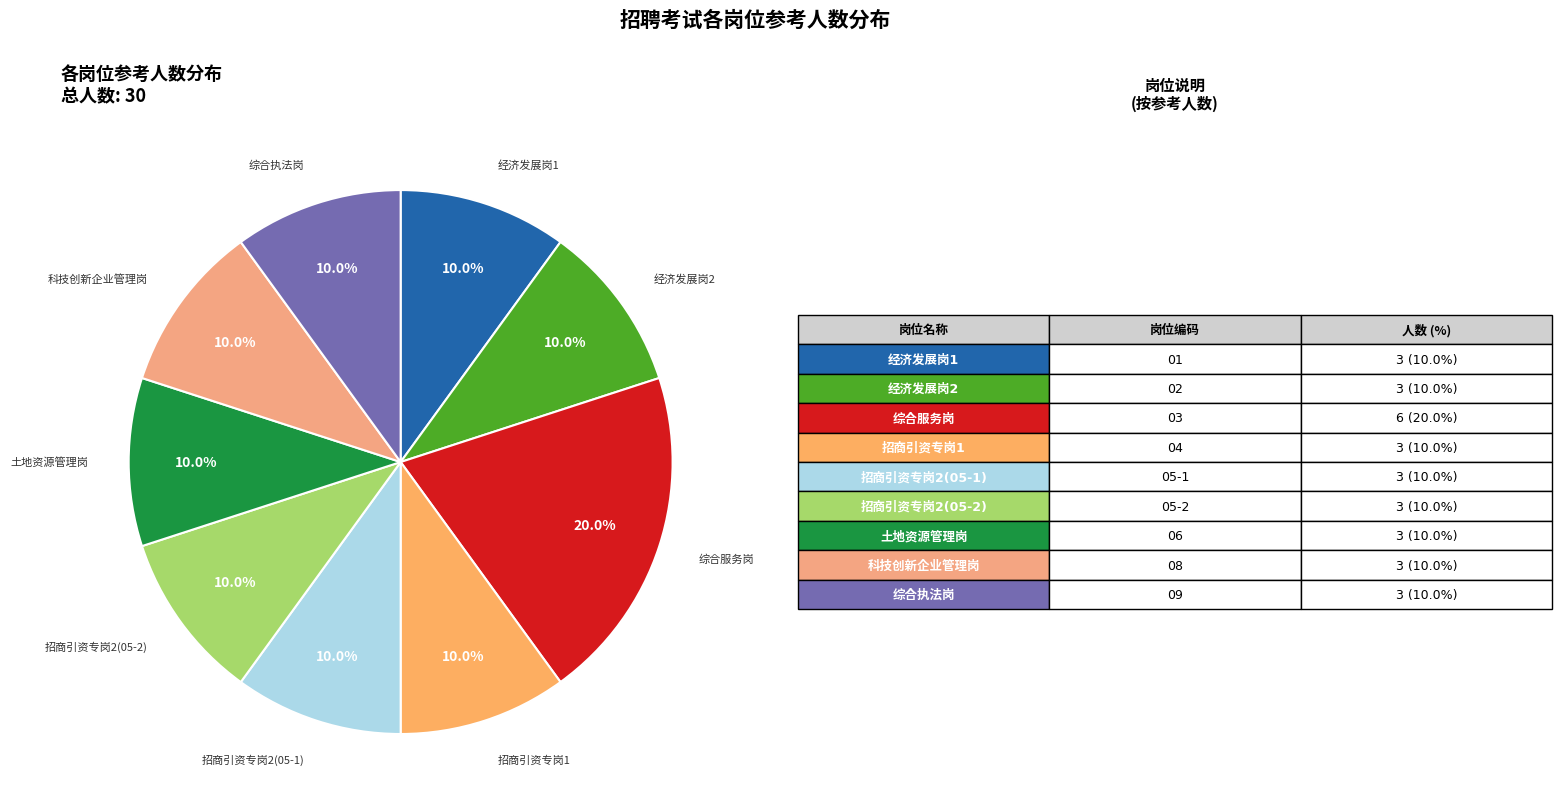

Count the number of slices in the pie.

9